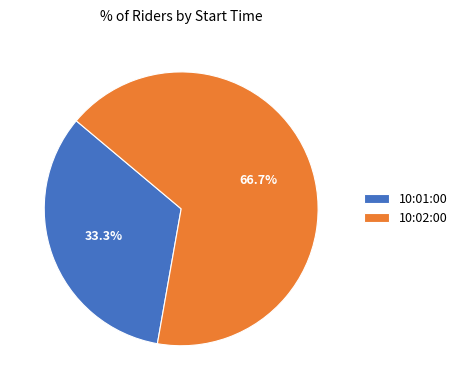

To the nearest percent, what is the average slice percentage?

50%